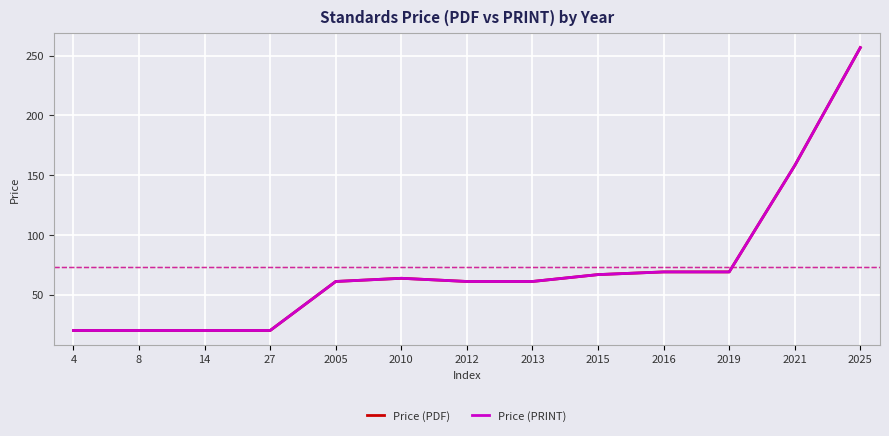

How many lines are shown in the chart?

2